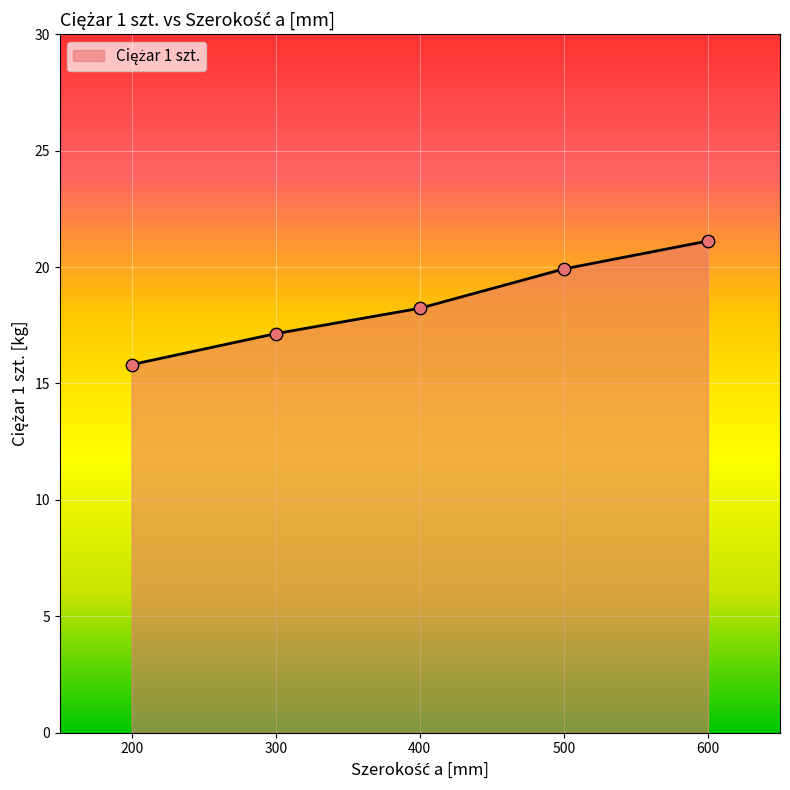

Between 500 and 400, which is larger?

500